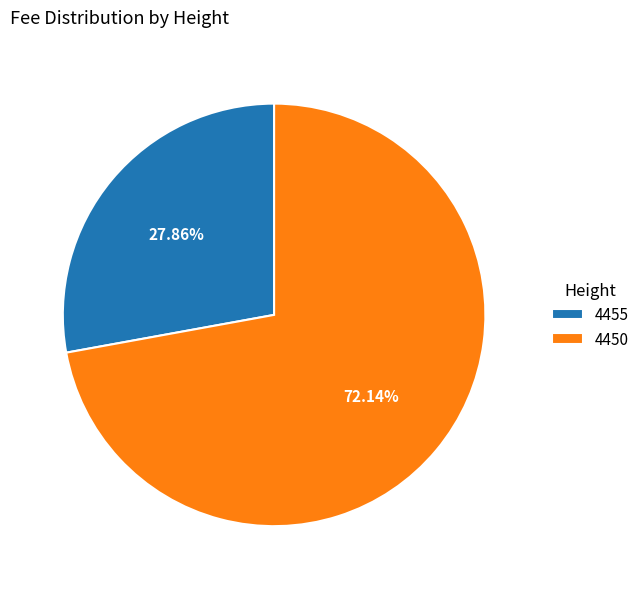

Which has a higher value, 4455 or 4450?

4450